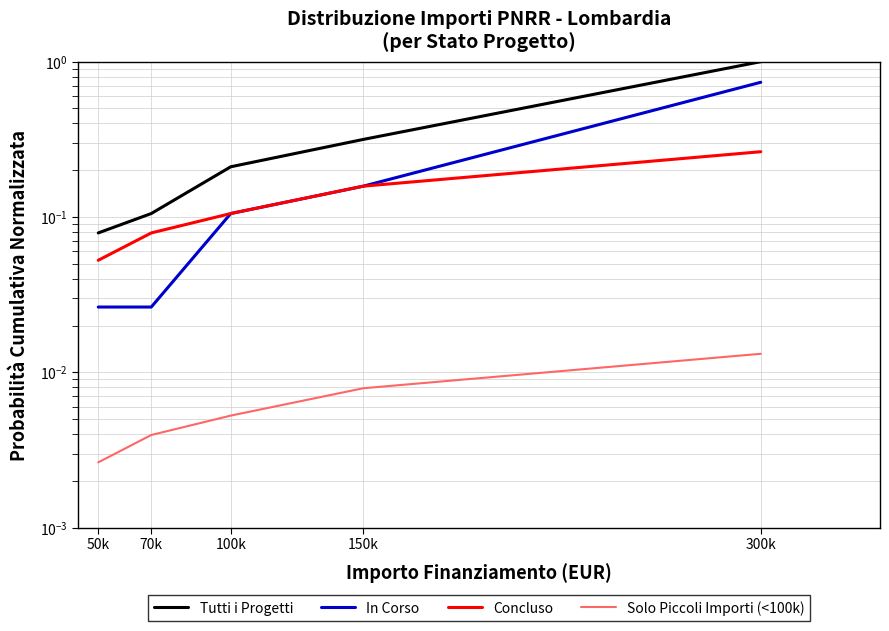

Reading left to right, transcribe all the data shown in this chart.

Tutti i Progetti: 50k=0.1	70k=0.1	100k=0.2	150k=0.3	300k=1.0
In Corso: 50k=0.0	70k=0.0	100k=0.1	150k=0.2	300k=0.7
Concluso: 50k=0.1	70k=0.1	100k=0.1	150k=0.2	300k=0.3
Solo Piccoli Importi (<100k): 50k=0.0	70k=0.0	100k=0.0	150k=0.0	300k=0.0